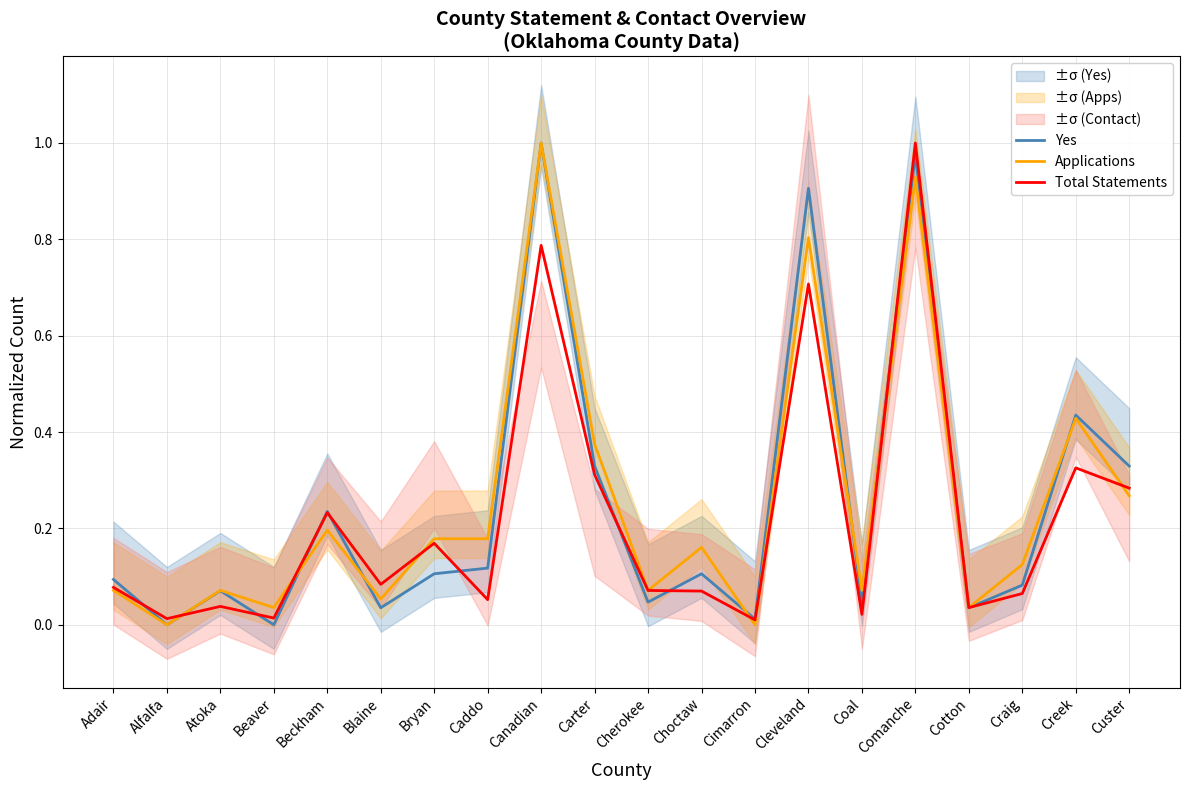

Between Carter and Cleveland, which is larger?

Cleveland